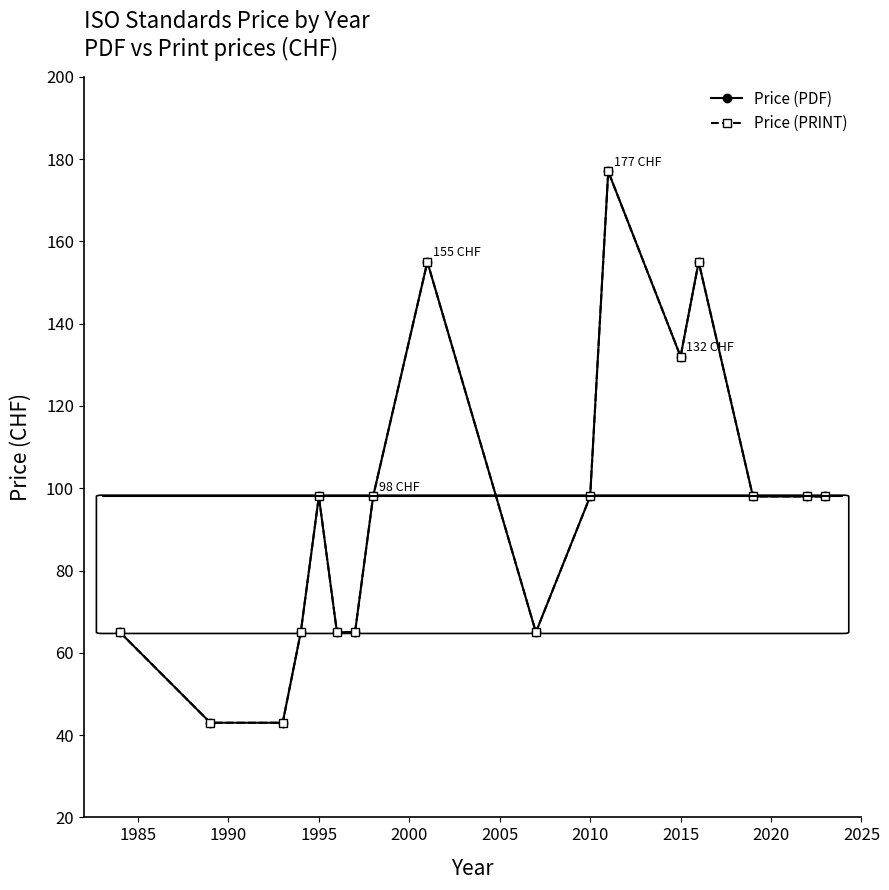

List the series in order of their peak value, highest first.

Price (PDF), Price (PRINT)